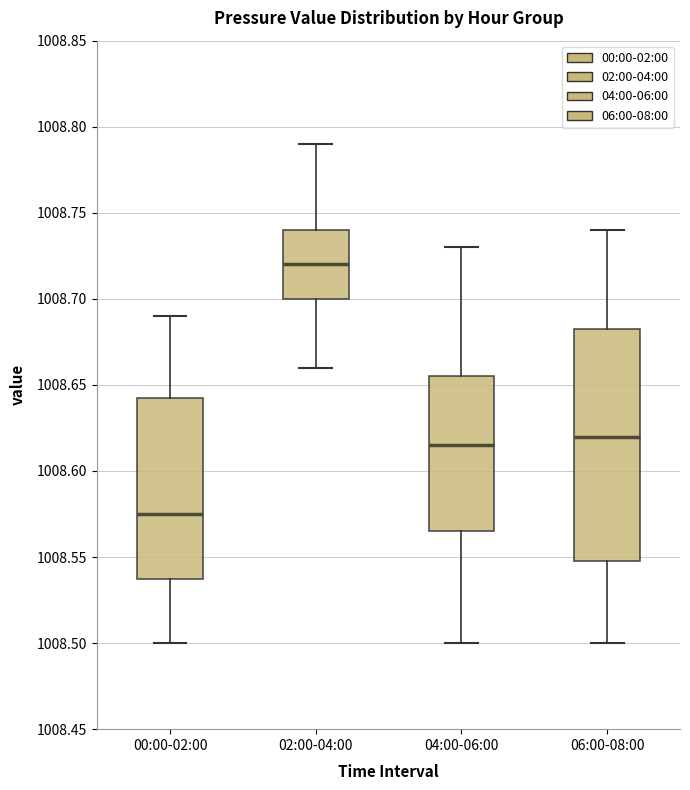

Reading left to right, read every box against the y-axis: the position of its median line, the range the box covers, and the ends of its whiskers. The values are not printed on the chart, so give them approximately, as read against the axis.

00:00-02:00: median 1008.575, box 1008.540 to 1008.645, whiskers 1008.500 to 1008.690
02:00-04:00: median 1008.720, box 1008.700 to 1008.740, whiskers 1008.660 to 1008.790
04:00-06:00: median 1008.615, box 1008.565 to 1008.655, whiskers 1008.500 to 1008.730
06:00-08:00: median 1008.620, box 1008.550 to 1008.685, whiskers 1008.500 to 1008.740